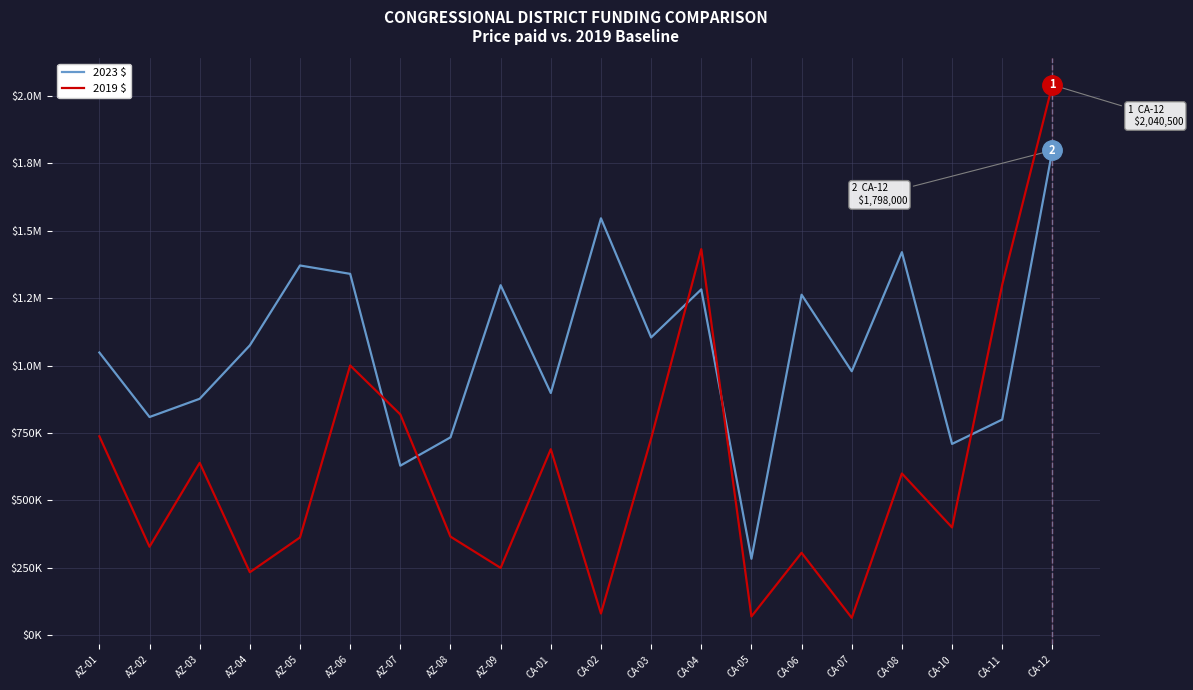

Does the chart display data point markers on the line(s)?

No